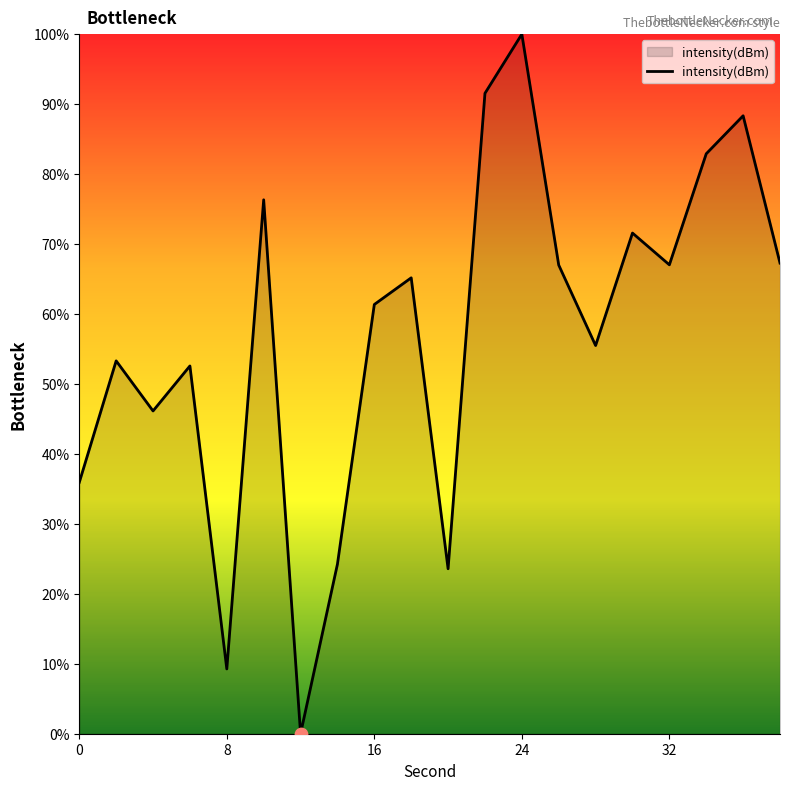

What is the maximum value shown in the chart?

100.0